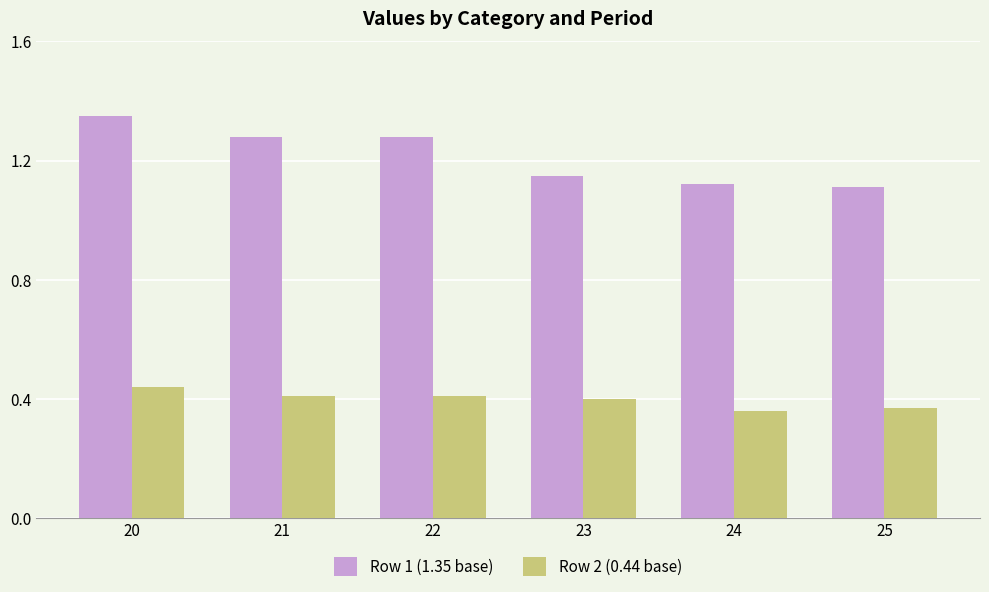

True or false: Row 1 (1.35 base) has a value of 1.9 at 25.

False